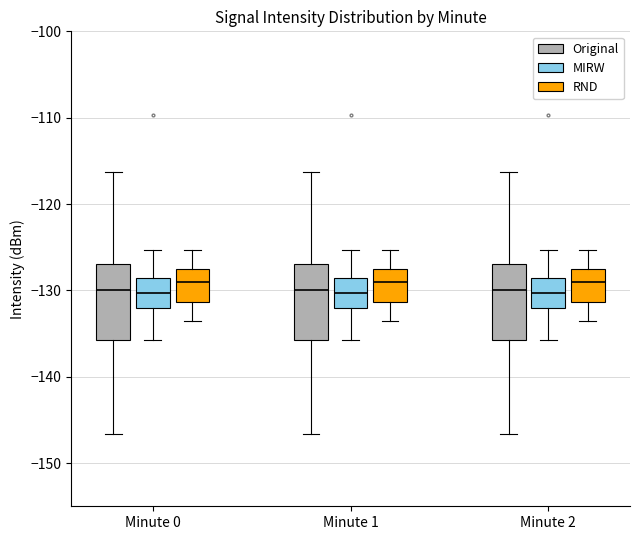

Reading left to right, transcribe this box plot: for each box, give where its median line is, the range the box spans, and where its two whiskers end, as read against the y-axis. The values are not printed on the chart, so give them approximately, as read against the axis.

Minute 0 (Original): median -130, box -136 to -127, whiskers -147 to -116
Minute 0 (MIRW): median -130, box -132 to -129, whiskers -136 to -125
Minute 0 (RND): median -129, box -131 to -128, whiskers -133 to -125
Minute 1 (Original): median -130, box -136 to -127, whiskers -147 to -116
Minute 1 (MIRW): median -130, box -132 to -129, whiskers -136 to -125
Minute 1 (RND): median -129, box -131 to -128, whiskers -133 to -125
Minute 2 (Original): median -130, box -136 to -127, whiskers -147 to -116
Minute 2 (MIRW): median -130, box -132 to -129, whiskers -136 to -125
Minute 2 (RND): median -129, box -131 to -128, whiskers -133 to -125